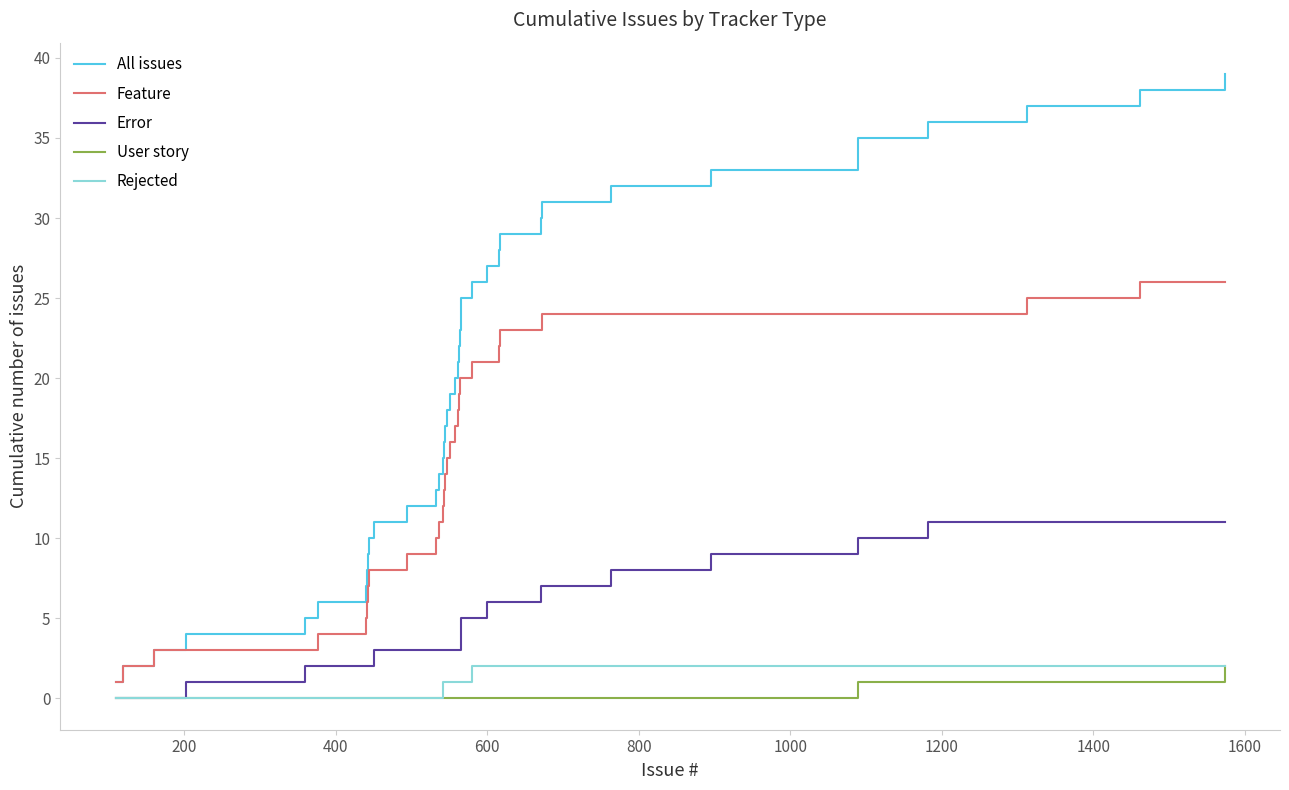

True or false: User story and Feature cross at least once.

False